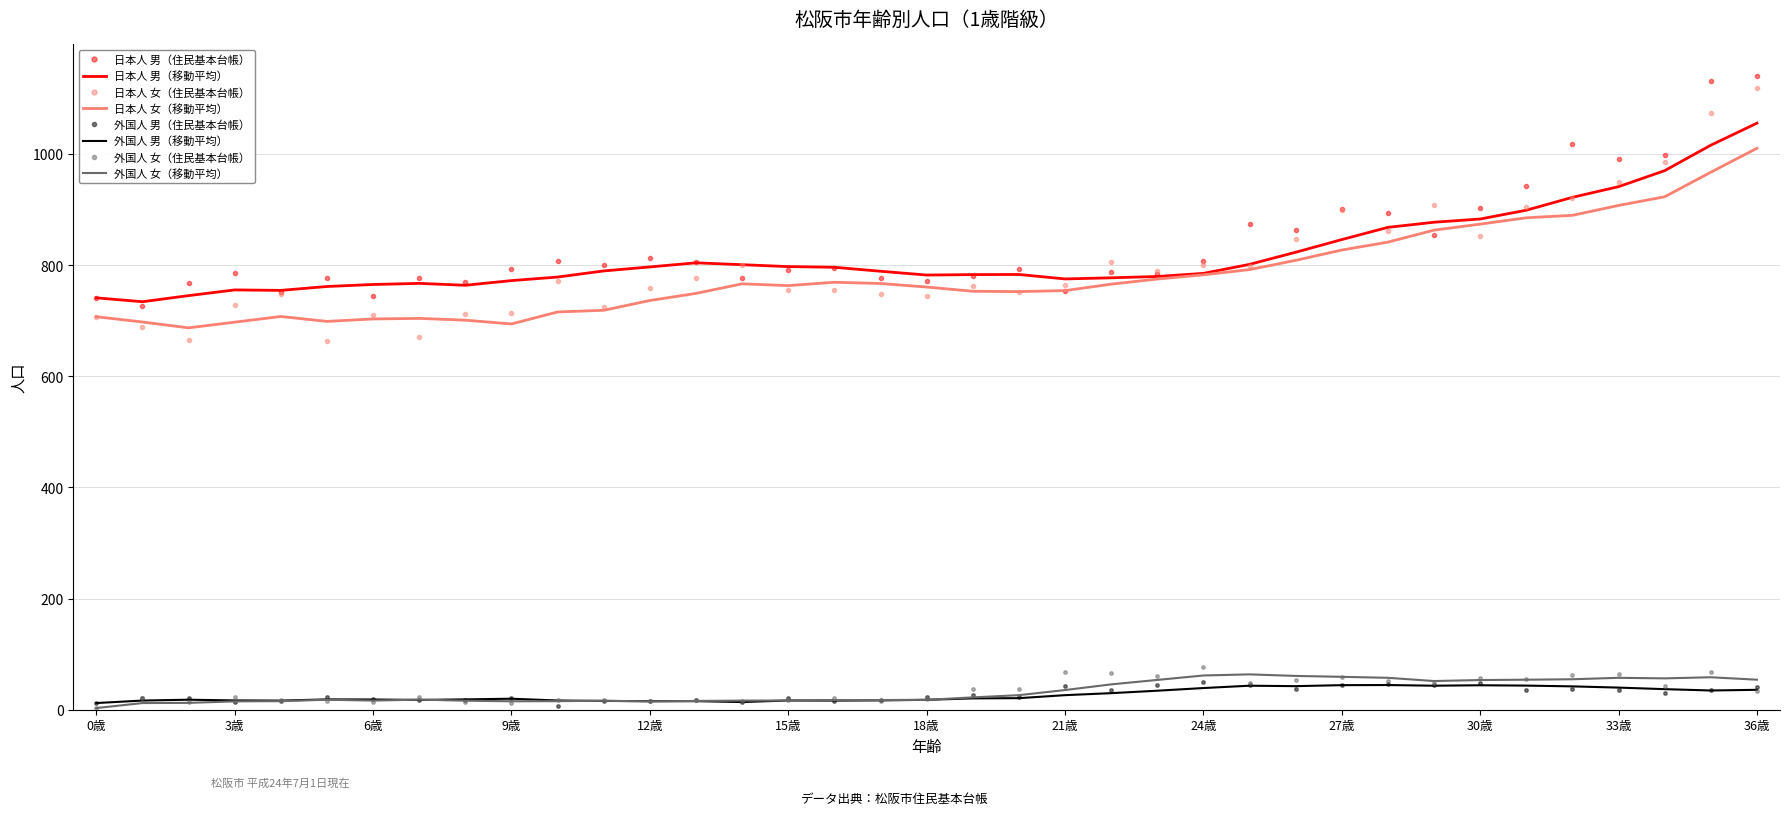

True or false: 外国人 女（住民基本台帳） and 日本人 女（移動平均） intersect in this chart.

False